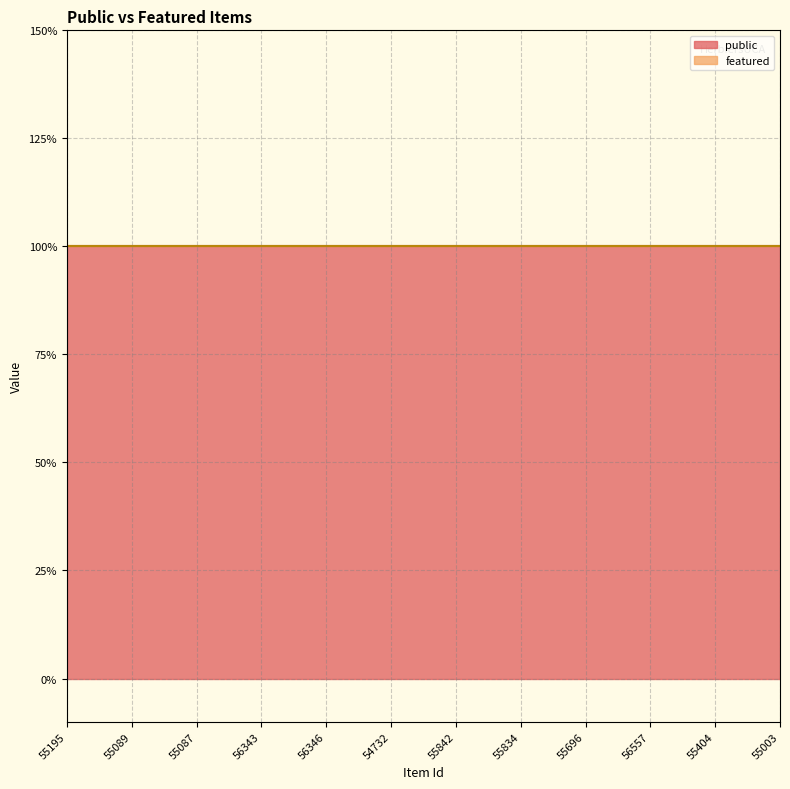

True or false: featured has more than 1 points higher than both neighbors.

False